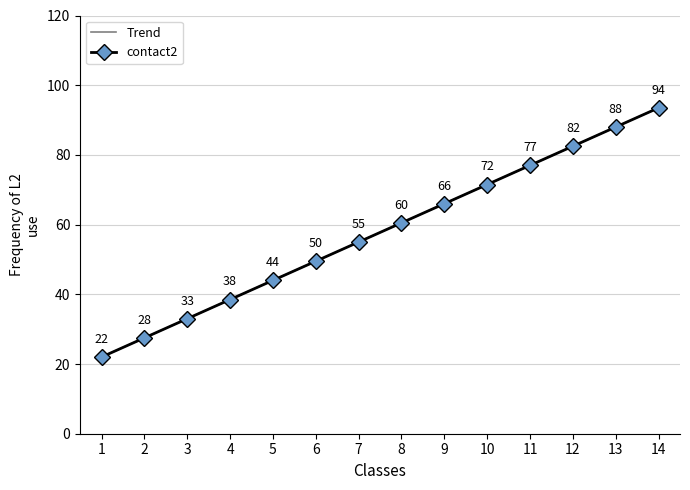

What is the greatest value displayed?

93.5